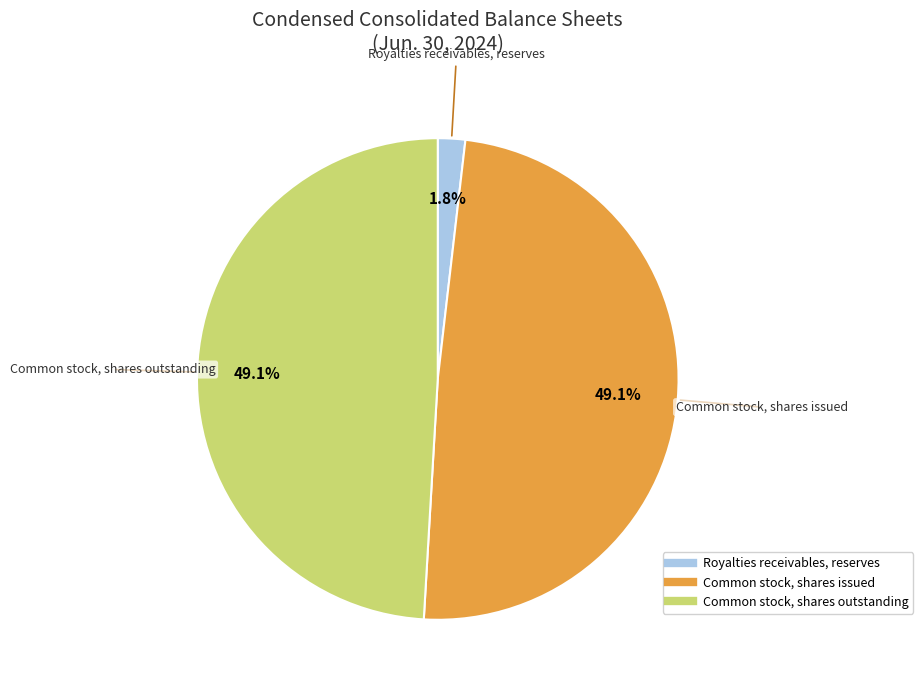

What percentage is the Common stock, shares issued slice, to the nearest percent?

49%